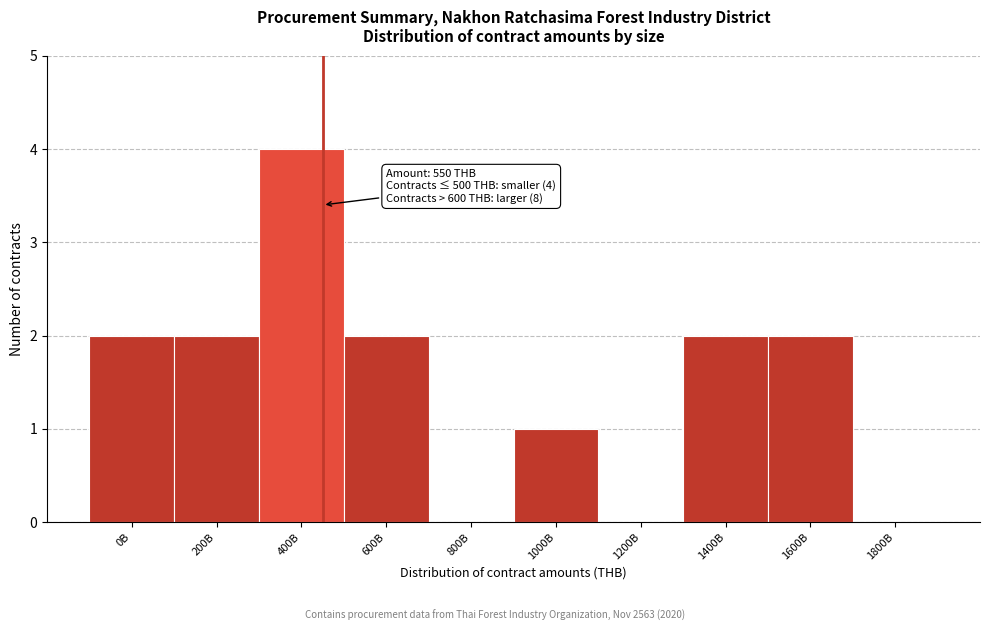

Reading left to right, list all the values displayed in this chart.

0B=2	200B=2	400B=4	600B=2	800B=0	1000B=1	1200B=0	1400B=2	1600B=2	1800B=0